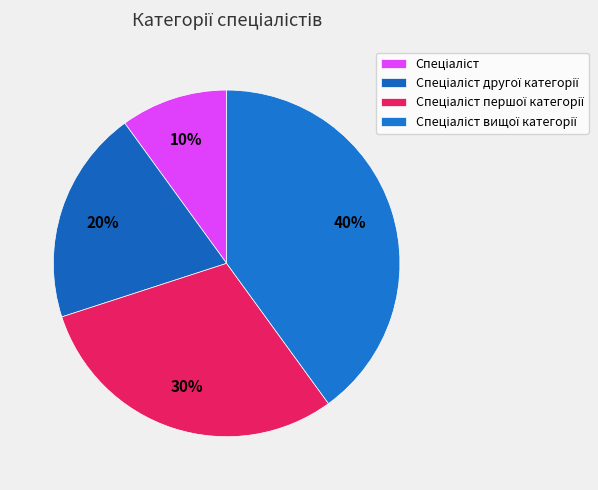

Is there a majority slice in this chart?

No